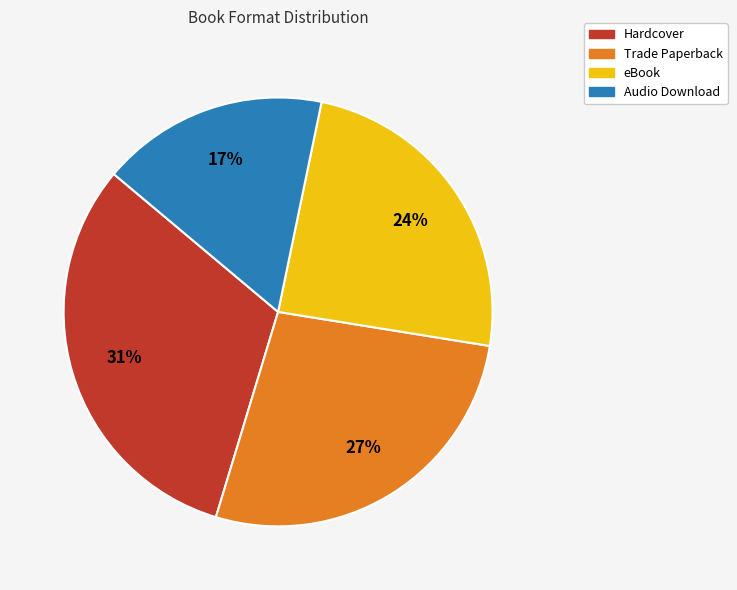

Is the sum of Trade Paperback and Audio Download greater than half?

No